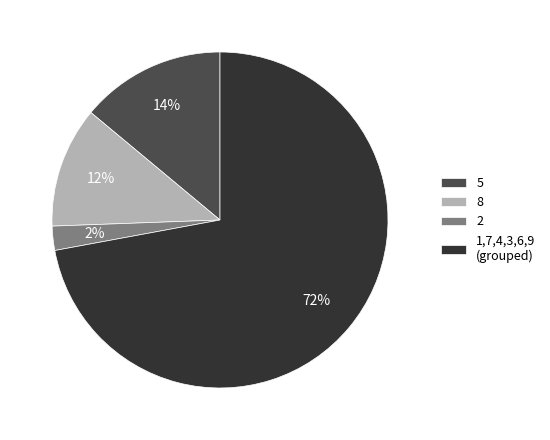

True or false: 8 accounts for 17% of the total.

False